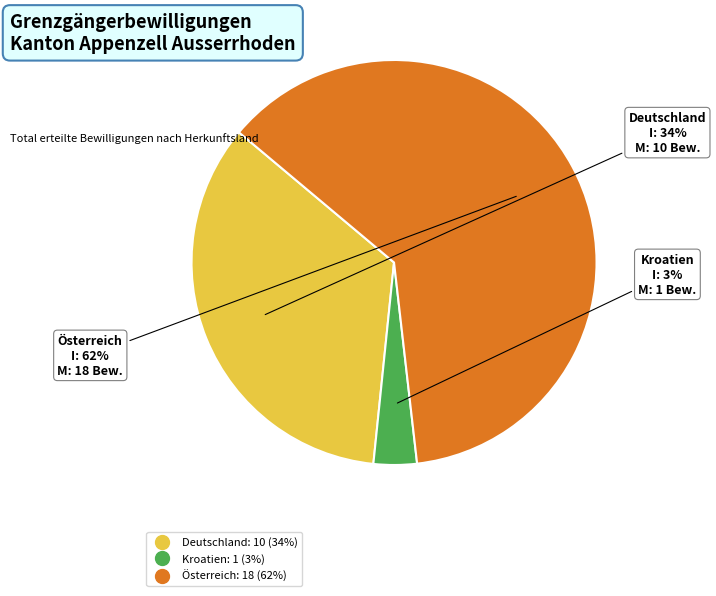

The Kroatien slice represents 18% of the pie. True or false?

False